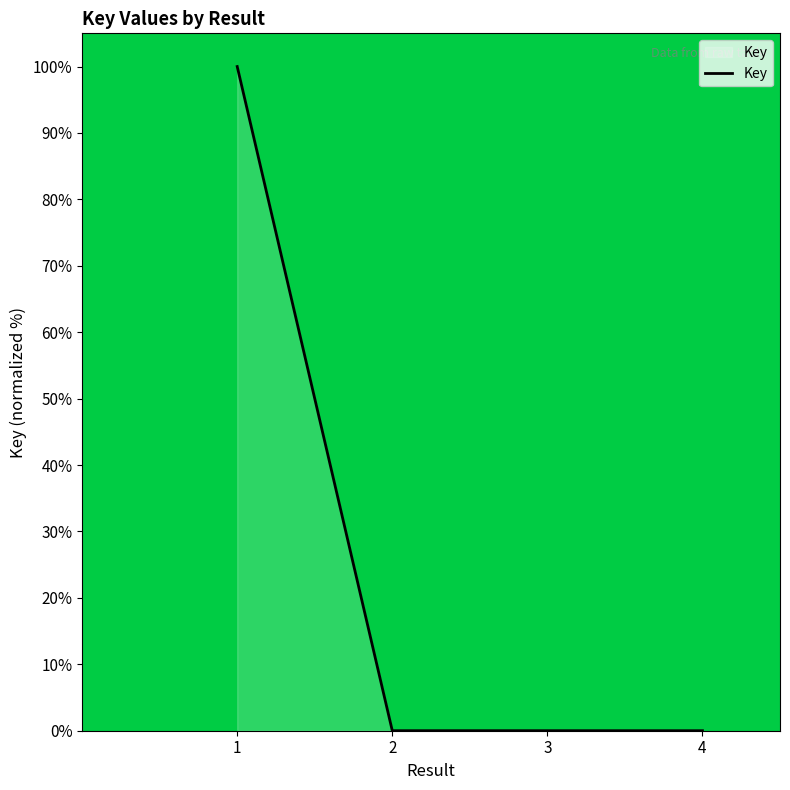

Which label corresponds to the largest value in the chart?

1